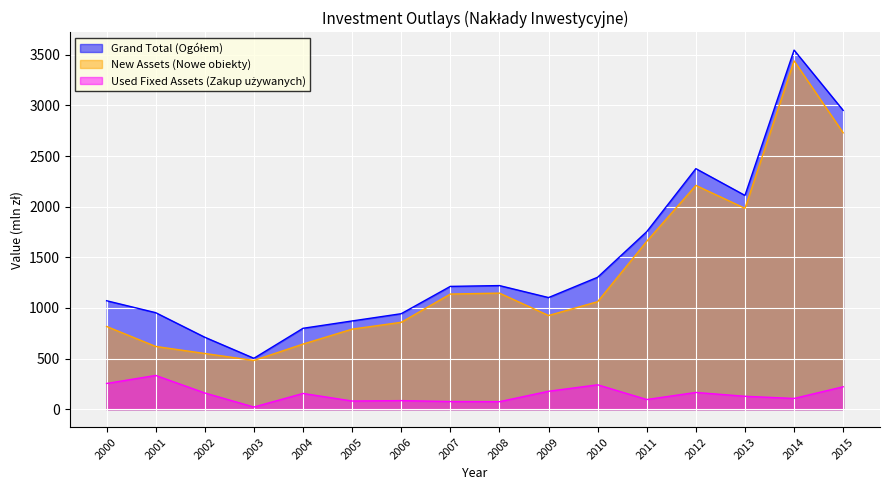

Rank the categories by New Assets (Nowe obiekty) value from lowest to highest.

2003, 2002, 2001, 2004, 2005, 2000, 2006, 2009, 2010, 2007, 2008, 2011, 2013, 2012, 2015, 2014